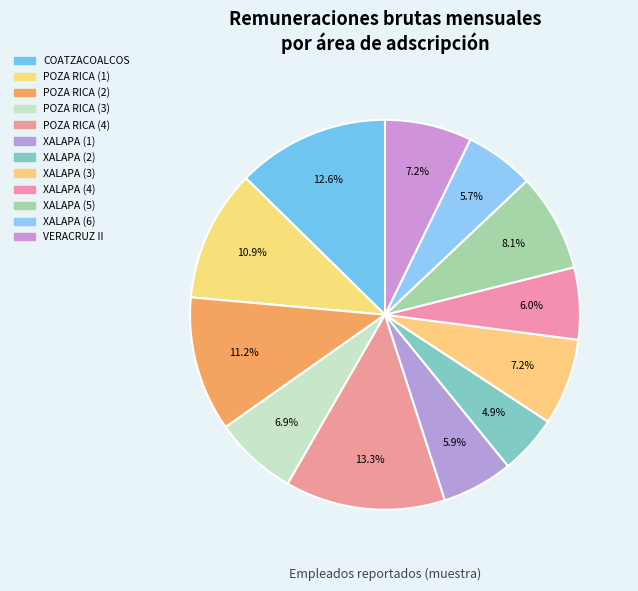

What percentage is the VERACRUZ II slice, to the nearest percent?

7%